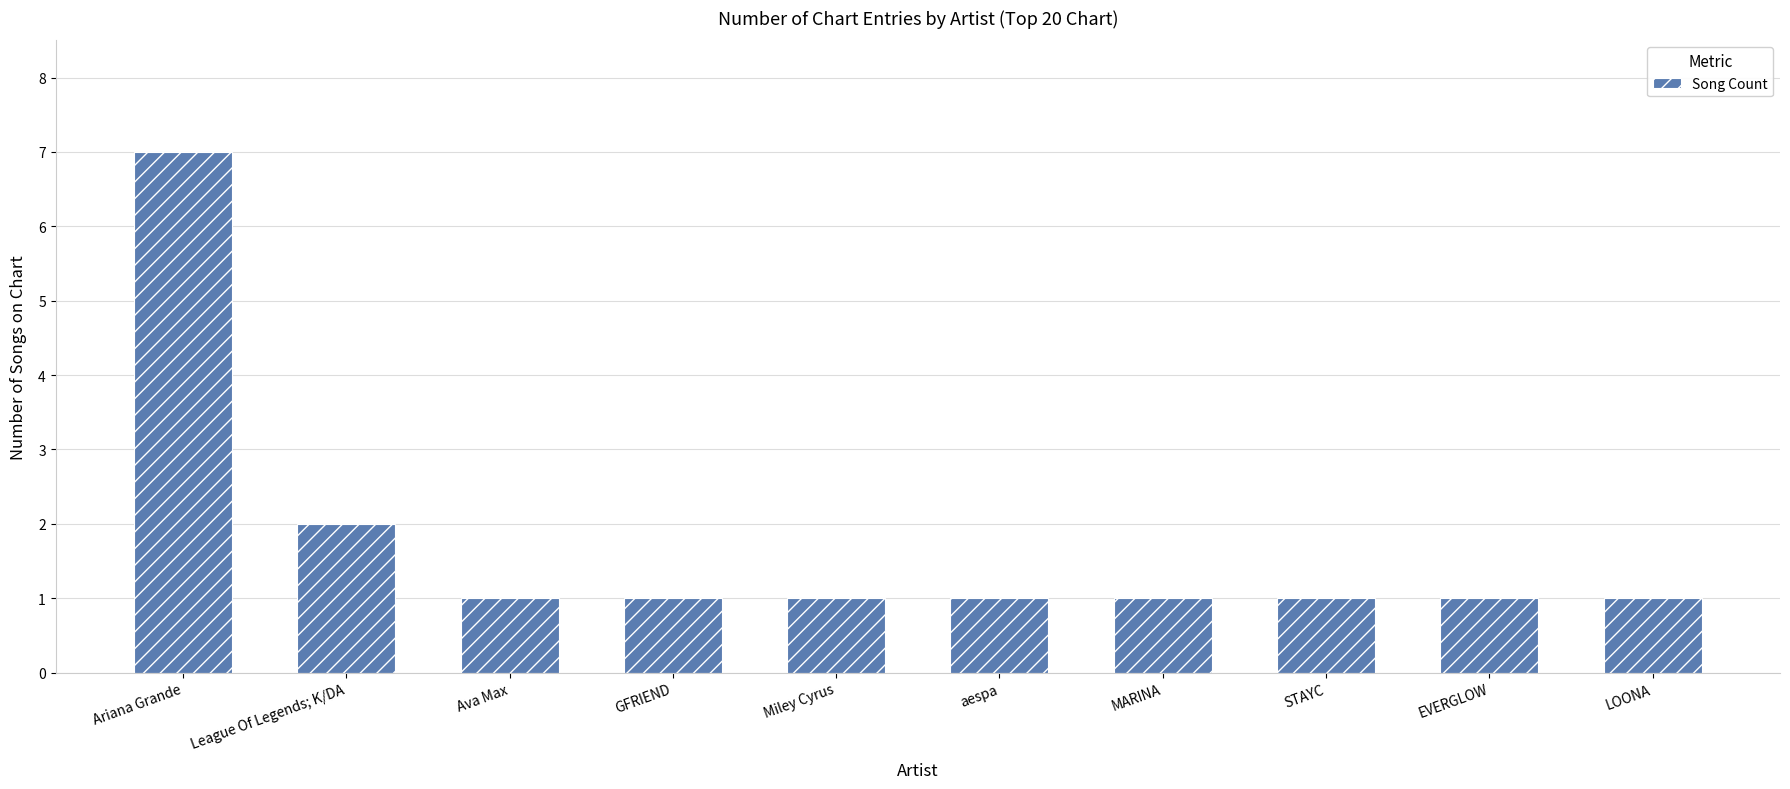

At which label is the value closest to 4?

League Of Legends; K/DA